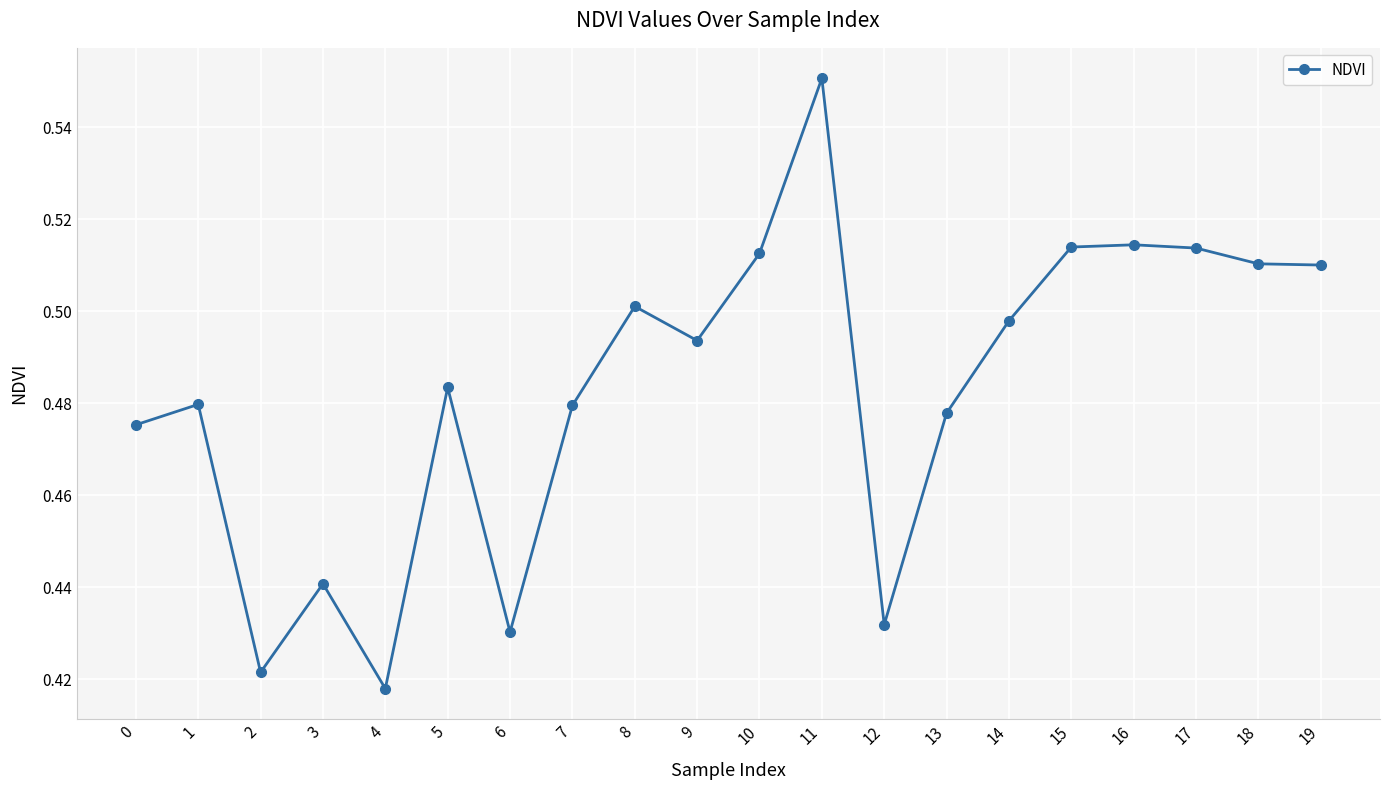

At which category does the data reach its first local peak?

1